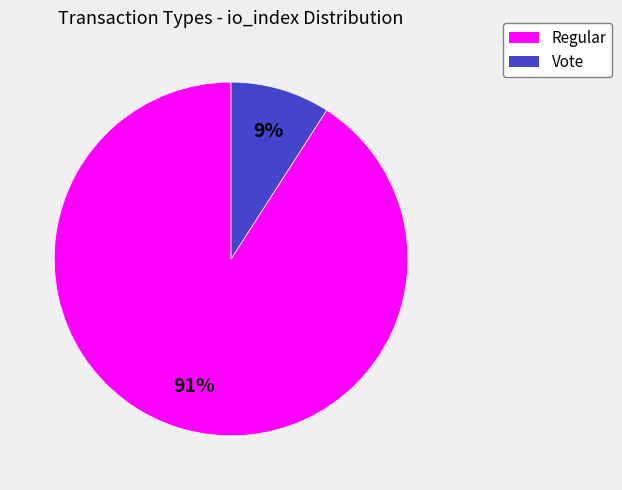

To the nearest percent, what is the difference between the Regular and Vote slice percentages?

82%